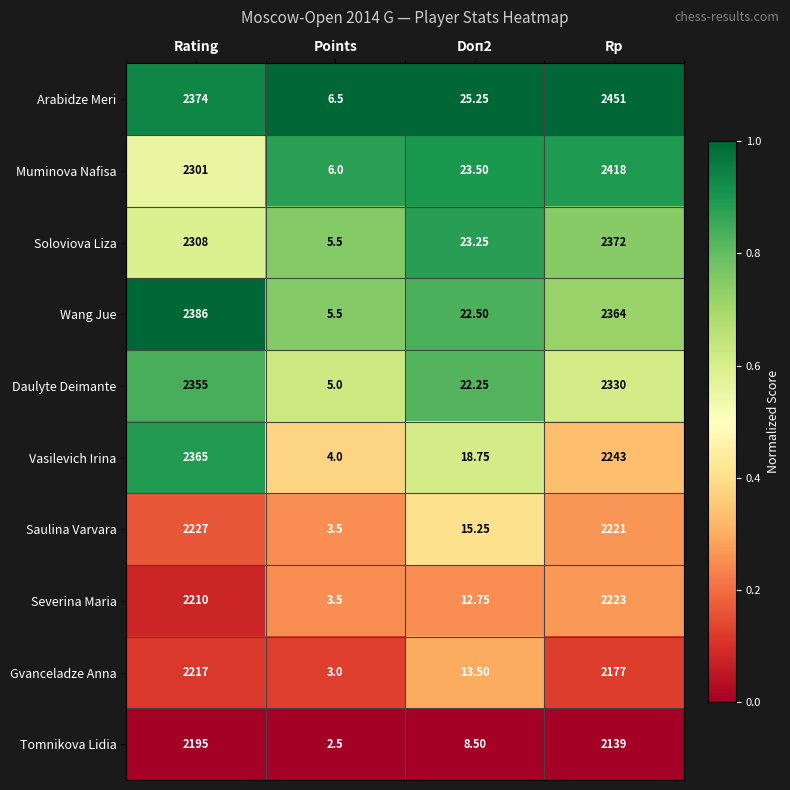

How many distinct data groups are displayed?

10